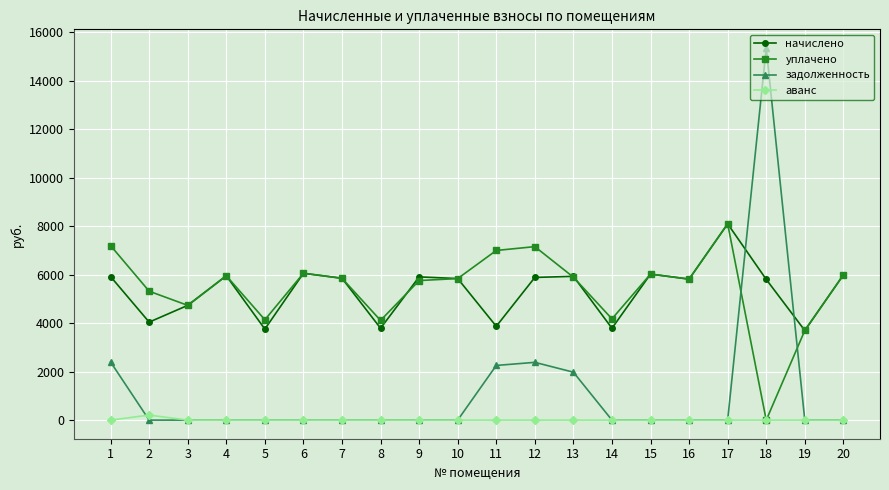

Which series has the widest spread of values?

задолженность